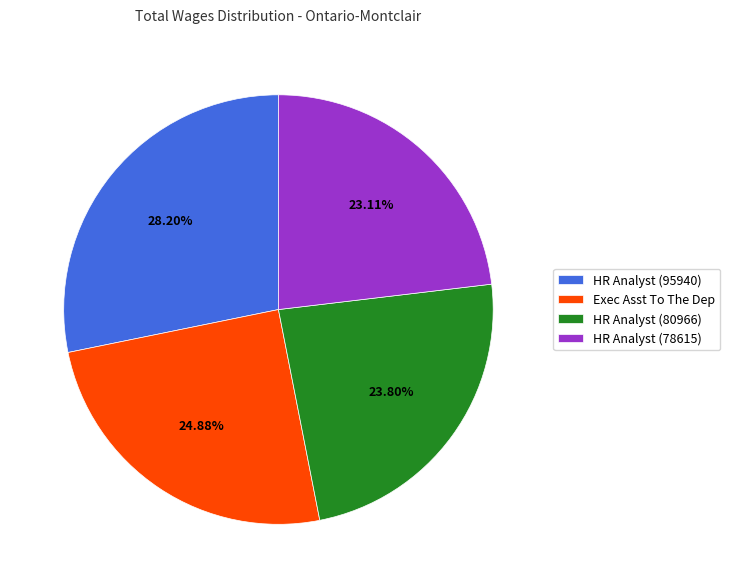

Do HR Analyst (80966) and HR Analyst (95940) together represent more than half of the pie?

Yes